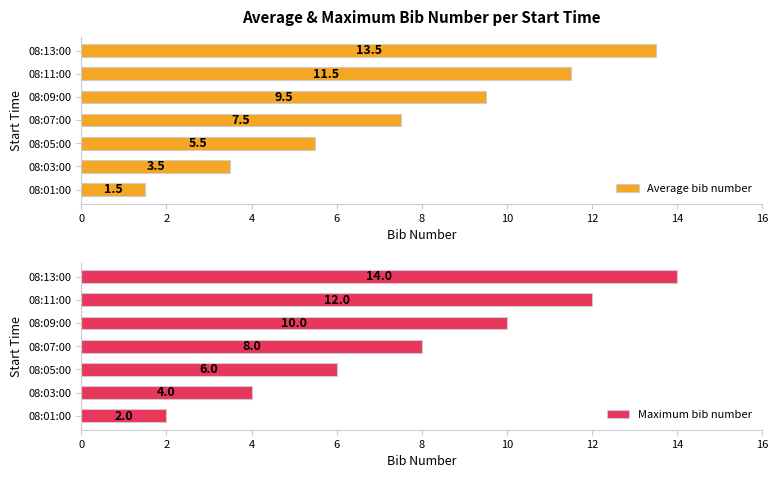

Rank the categories by Average bib number value from highest to lowest.

08:13:00, 08:11:00, 08:09:00, 08:07:00, 08:05:00, 08:03:00, 08:01:00